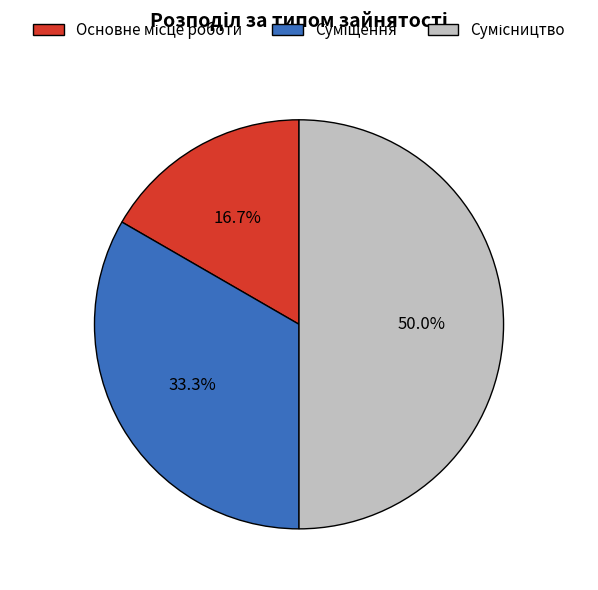

How many segments does this pie chart have?

3